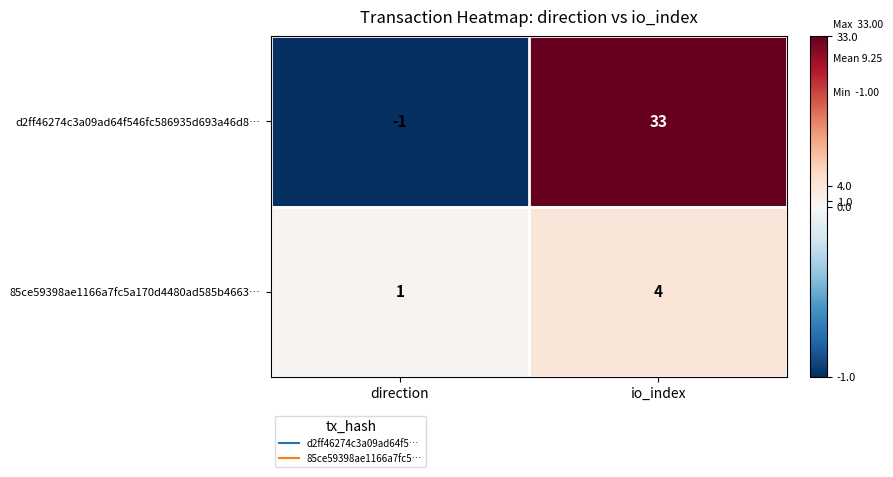

Rank the series at io_index from highest to lowest value.

d2ff46274c3a09ad64f546fc586935d693a46d8…, 85ce59398ae1166a7fc5a170d4480ad585b4663…